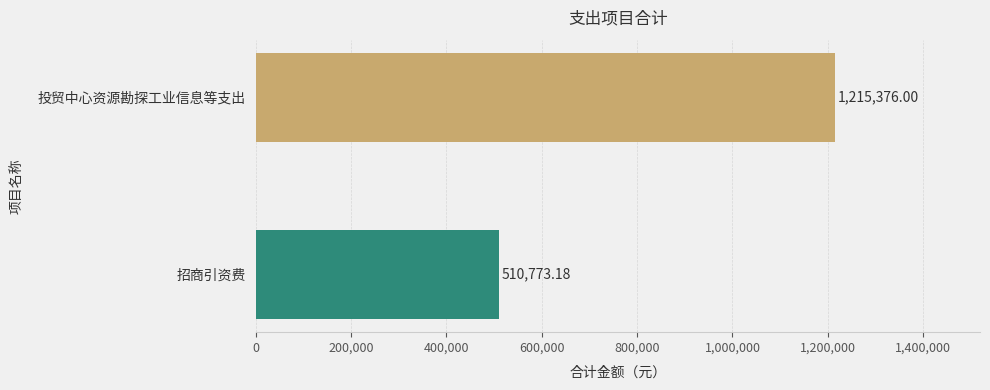

Are the bars grouped side by side (vs. stacked)?

No